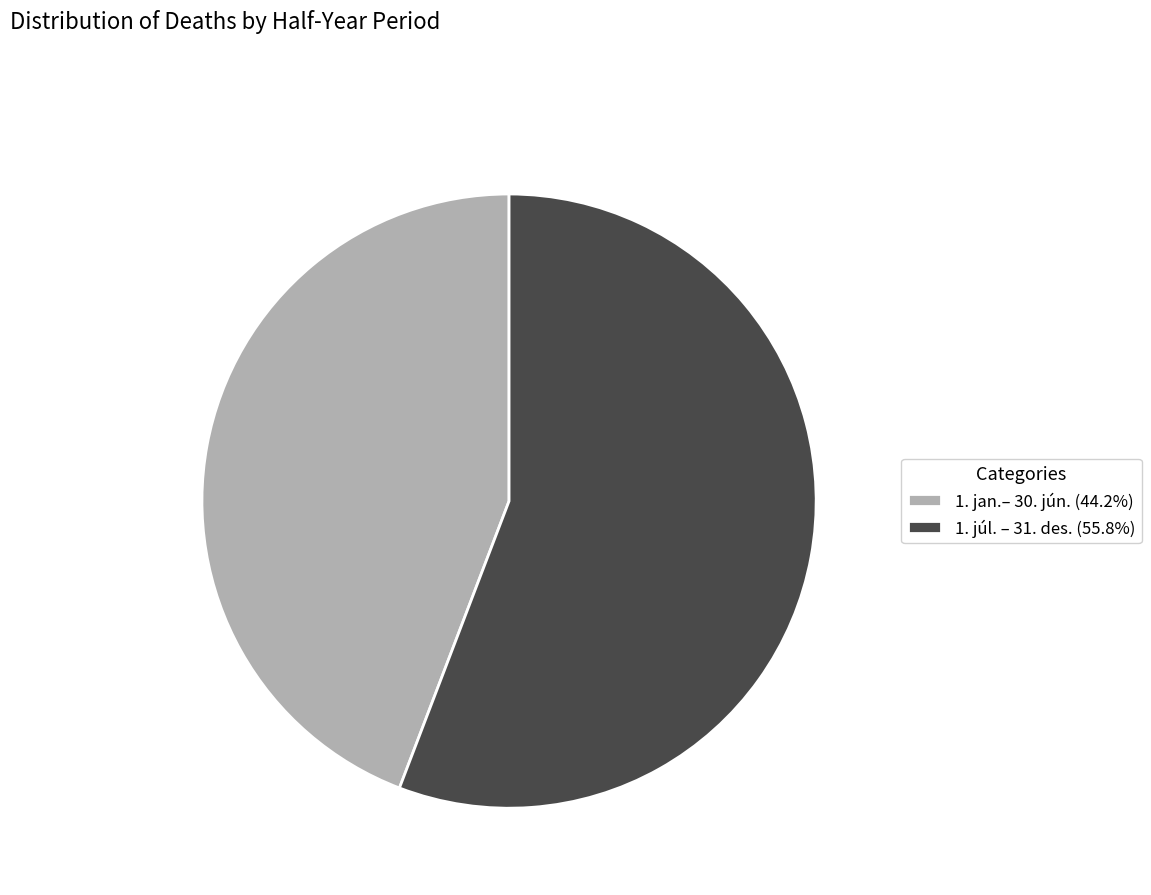

Count the number of slices in the pie.

2